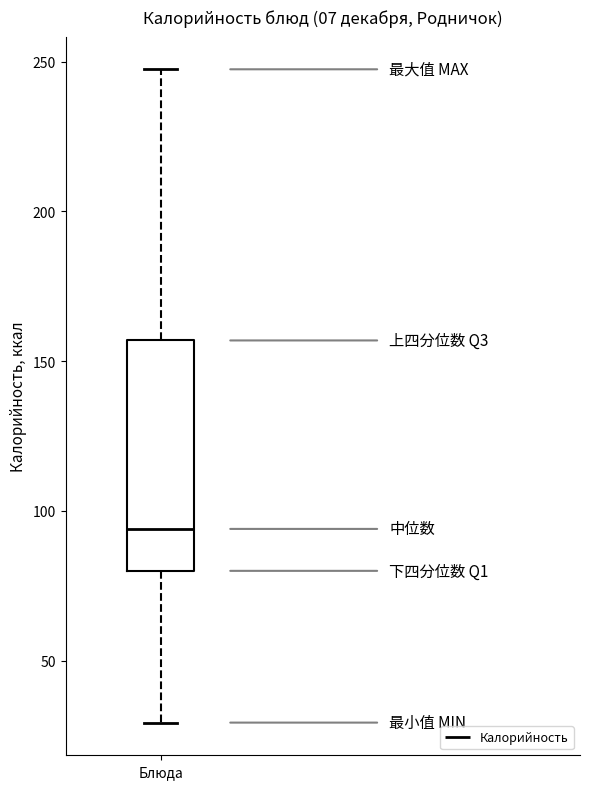

Read this box plot against the y-axis: the position of the median line, the range covered by the box, and the ends of both whiskers. The values are not printed on the chart, so give them approximately, as read against the axis.

median 95, box 80 to 155, whiskers 30 to 245